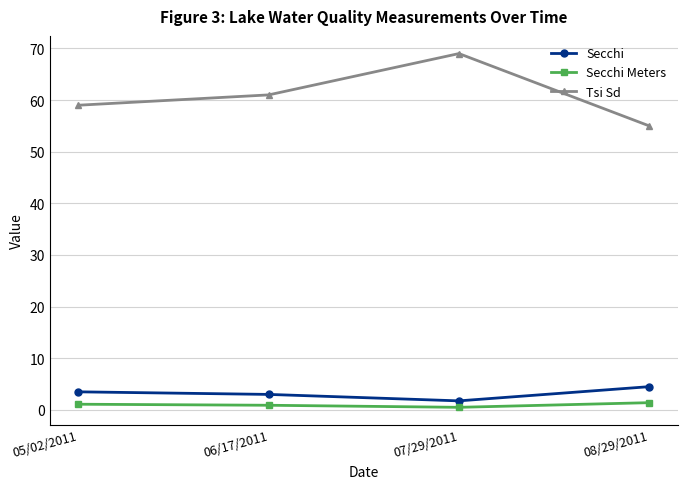

The value of Secchi Meters at 06/17/2011 is 0.9. True or false?

True